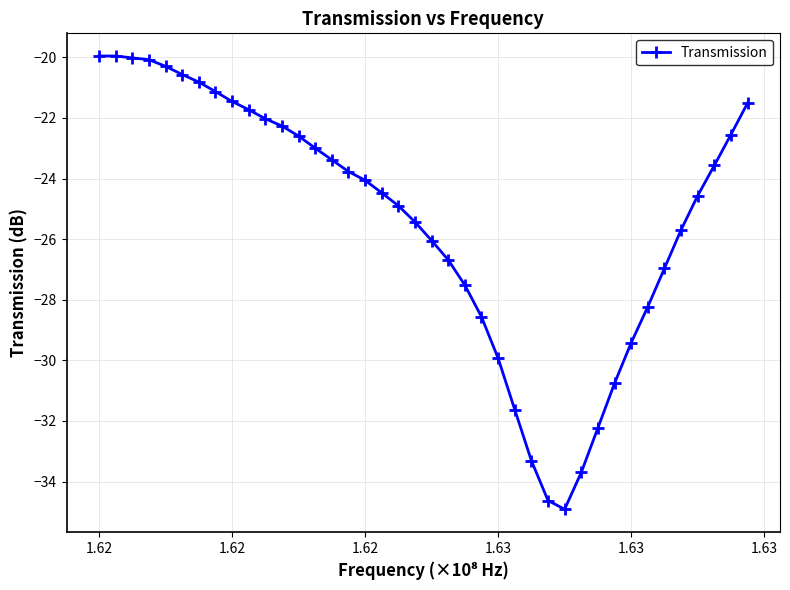

What is the greatest value displayed?

-20.0